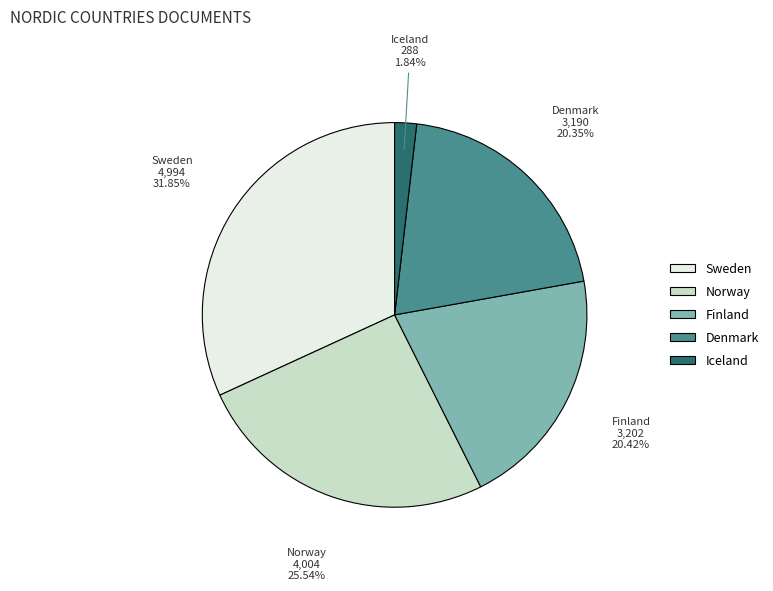

Which slice is the smallest?

Iceland